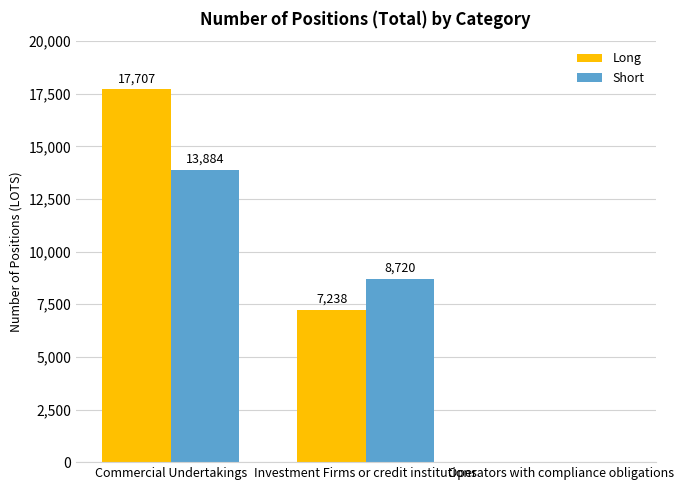

Between Commercial Undertakings and Investment Firms or credit institutions, which series saw the biggest shift?

Long